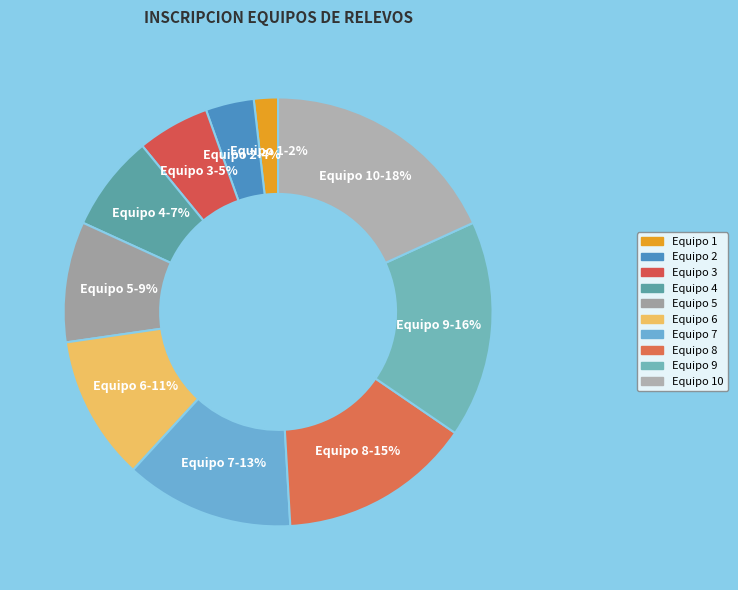

How many segments does this pie chart have?

10